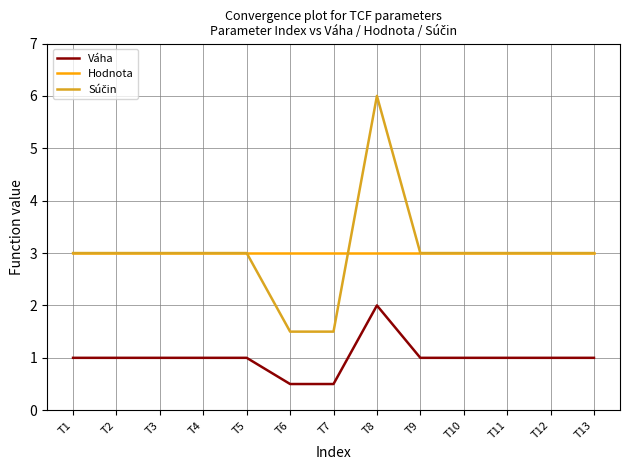

What is the smallest value displayed?

0.5